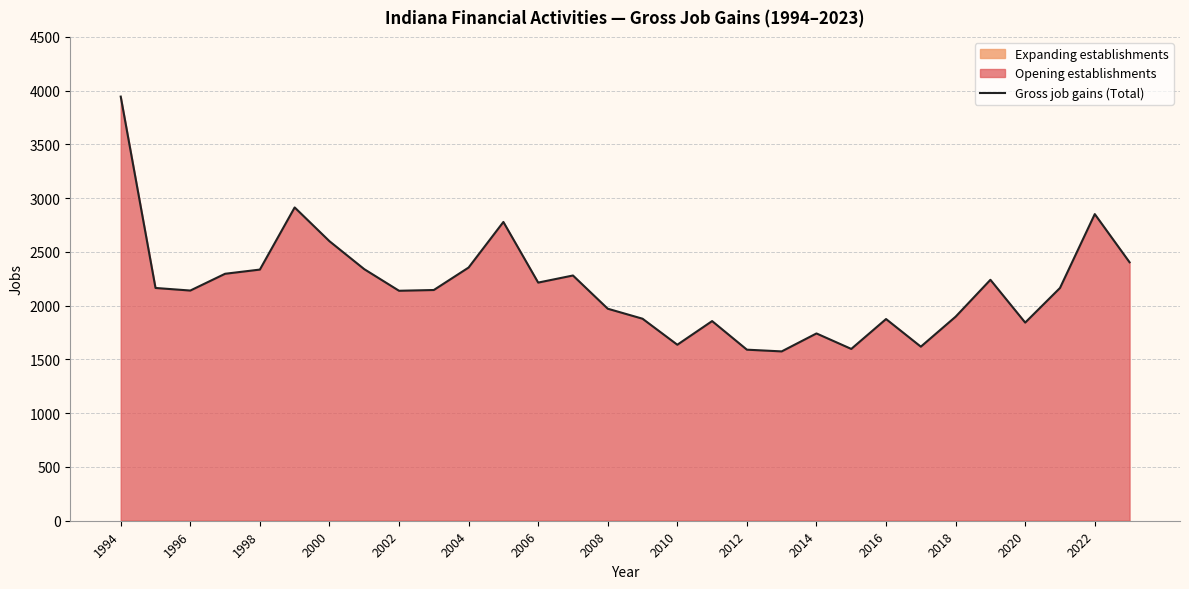

What is the highest value of the Gross job gains (Total) series?

3945